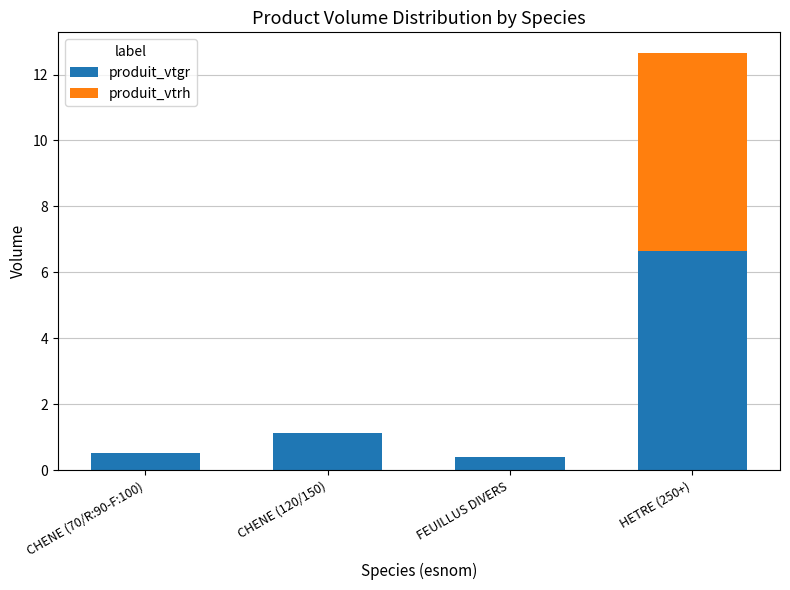

The value of produit_vtgr at CHENE (120/150) is 1.1. True or false?

True